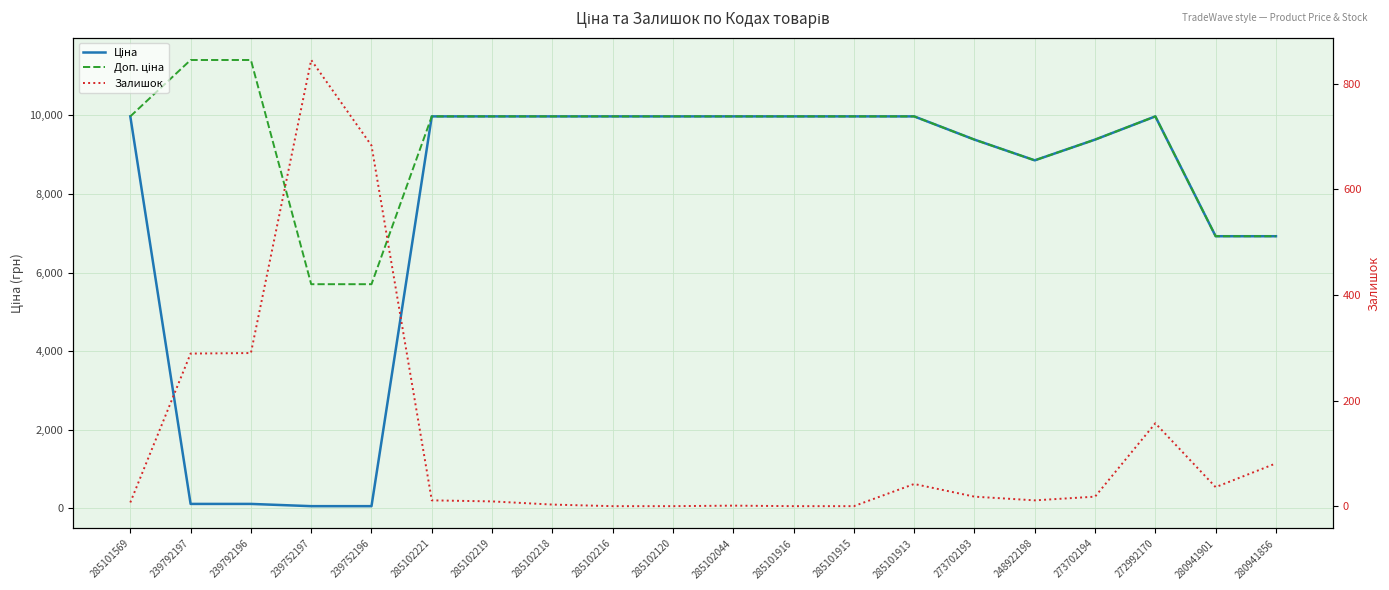

At which label does Залишок first exceed 18?

239792197